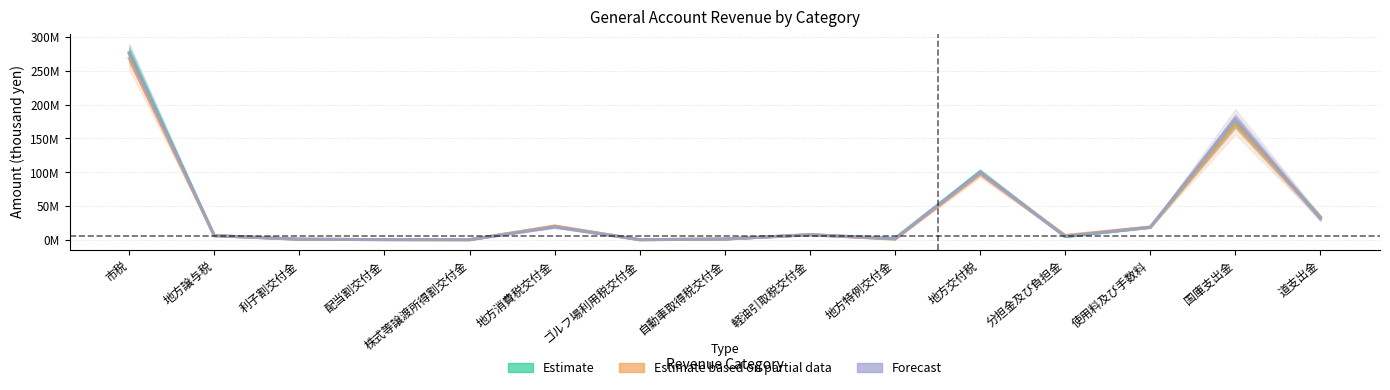

True or false: Estimate and Estimate based on partial data intersect in this chart.

True